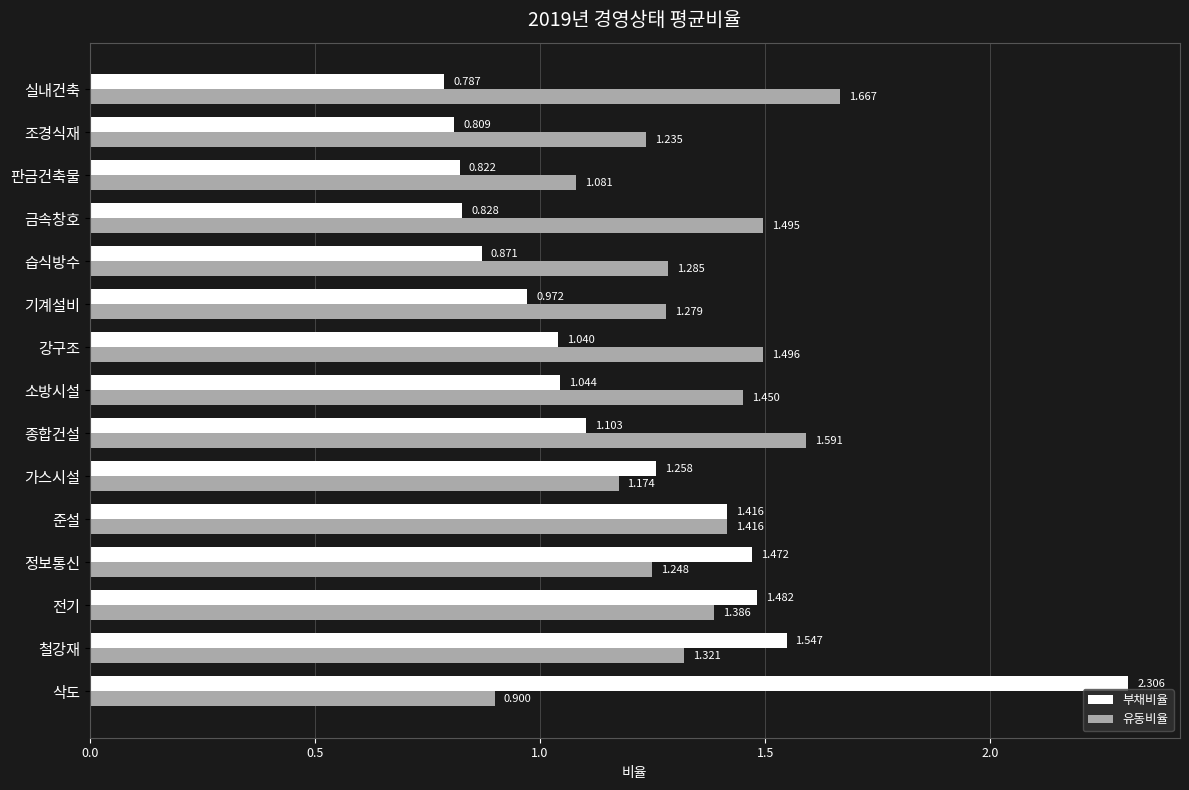

Where is 부채비율 nearest to the value 1?

기계설비